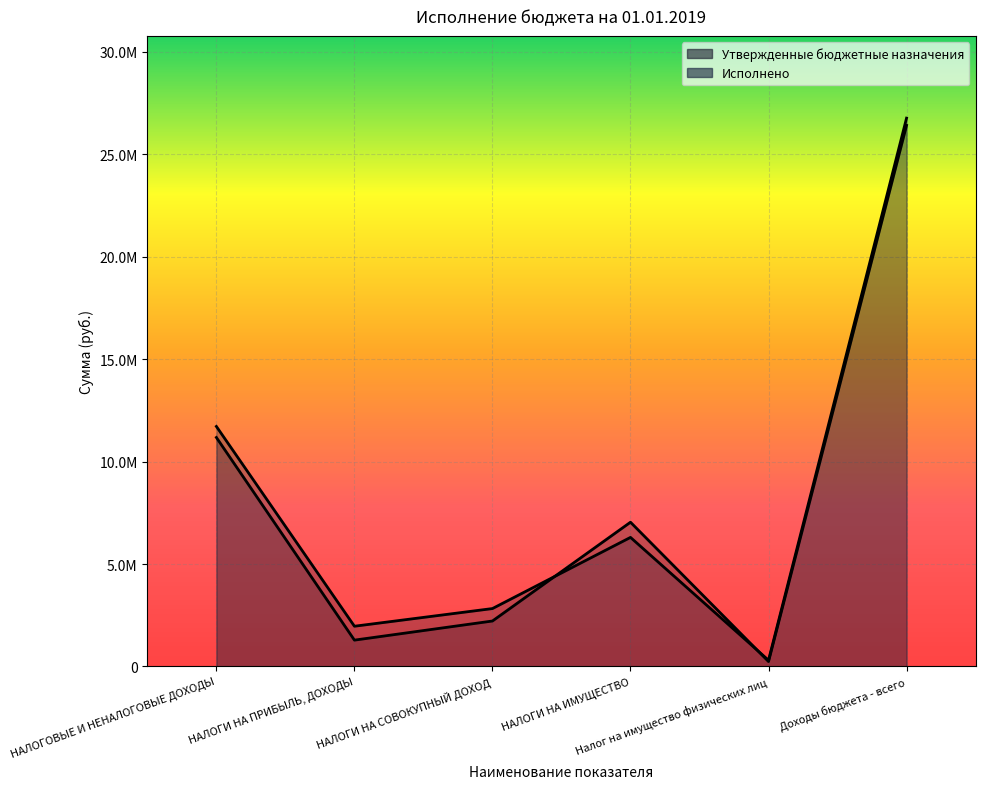

How many series are shown in this chart?

2